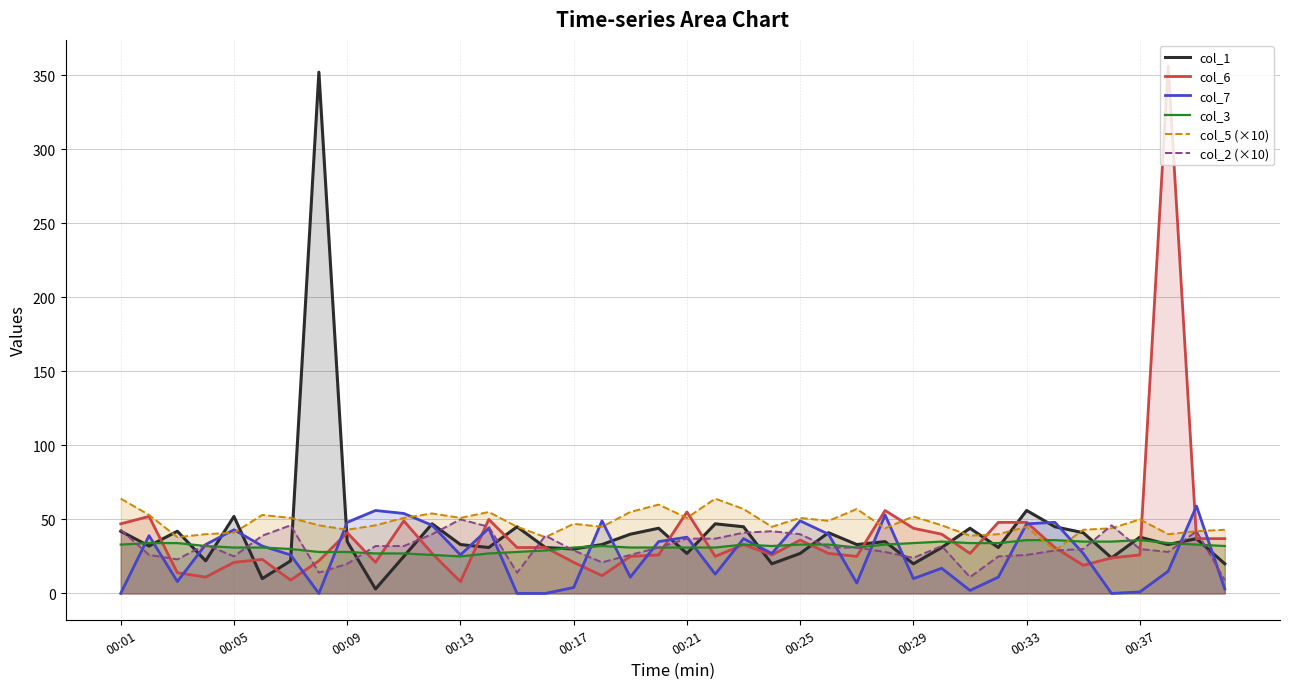

How many data points in col_3 are less than 32?

18